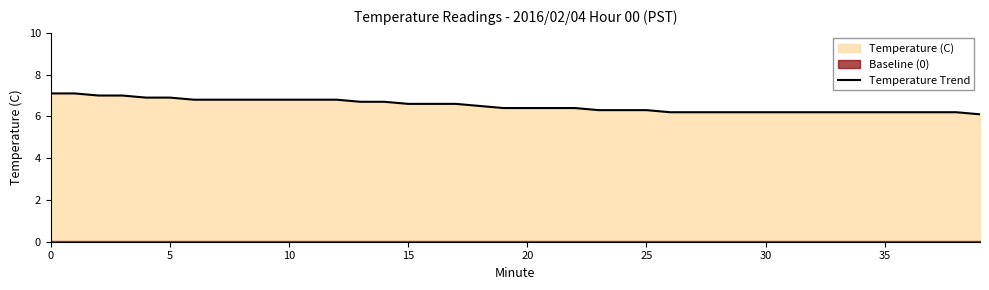

What is the minimum value for Temperature Trend?

6.1